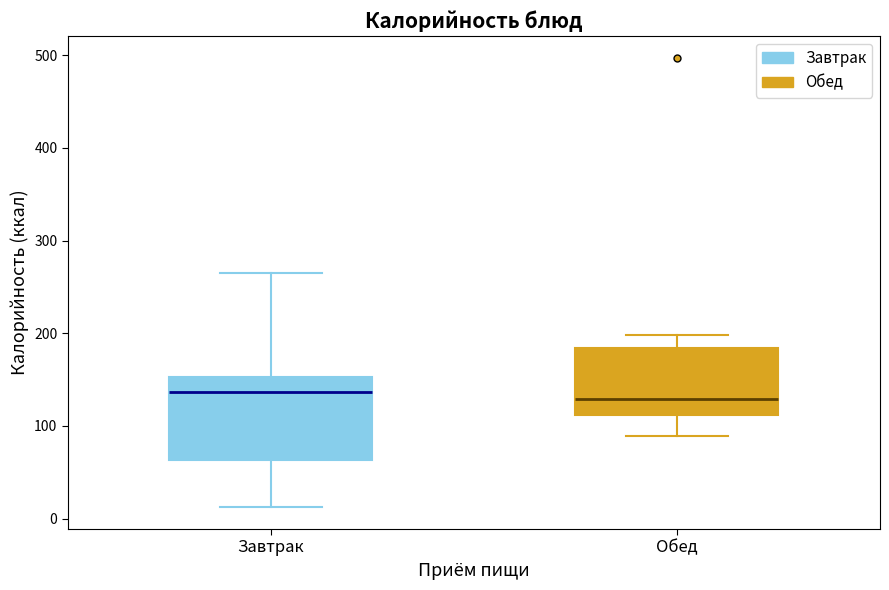

Reading left to right, transcribe this box plot: for each box, give where its median line is, the range the box spans, and where its two whiskers end, as read against the y-axis. The values are not printed on the chart, so give them approximately, as read against the axis.

Завтрак: median 140, box 60 to 150, whiskers 10 to 270
Обед: median 130, box 110 to 180, whiskers 90 to 200